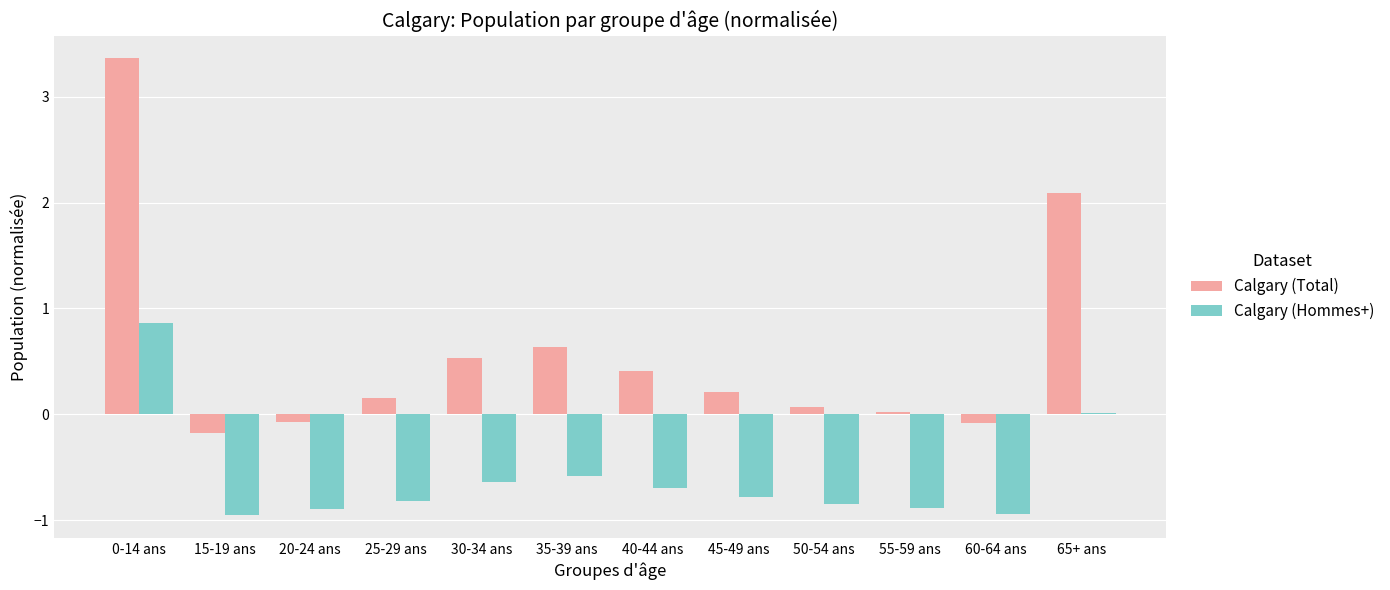

Where is Calgary (Total) nearest to the value 1?

35-39 ans